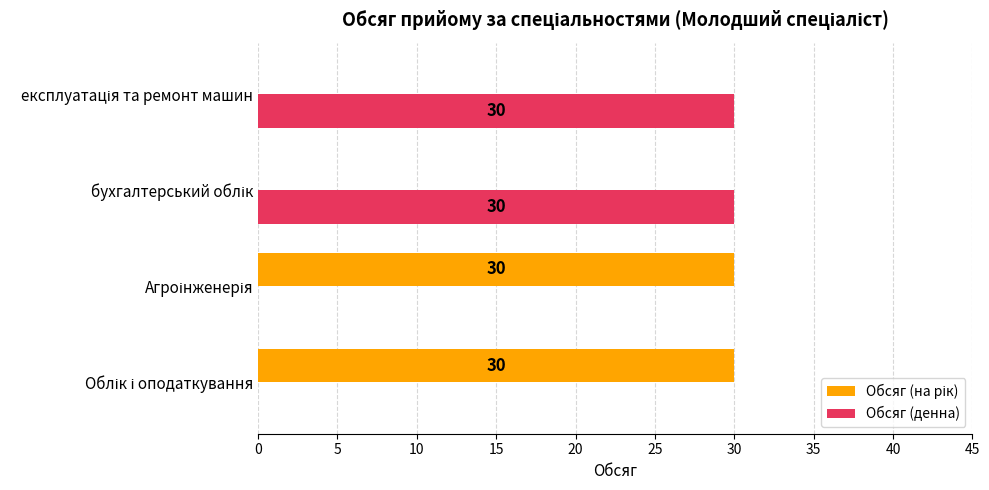

How many Обсяг (денна) values are between 0 and 30?

4